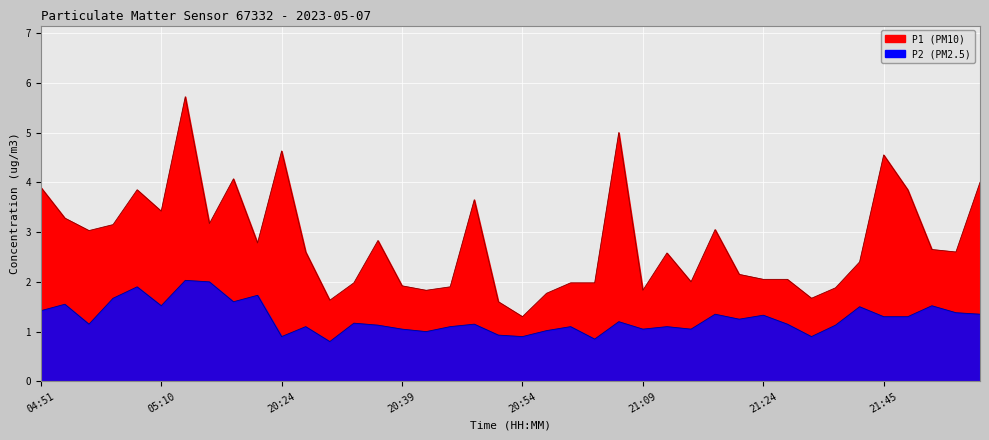

Read the P2 value at 21:09.

1.1